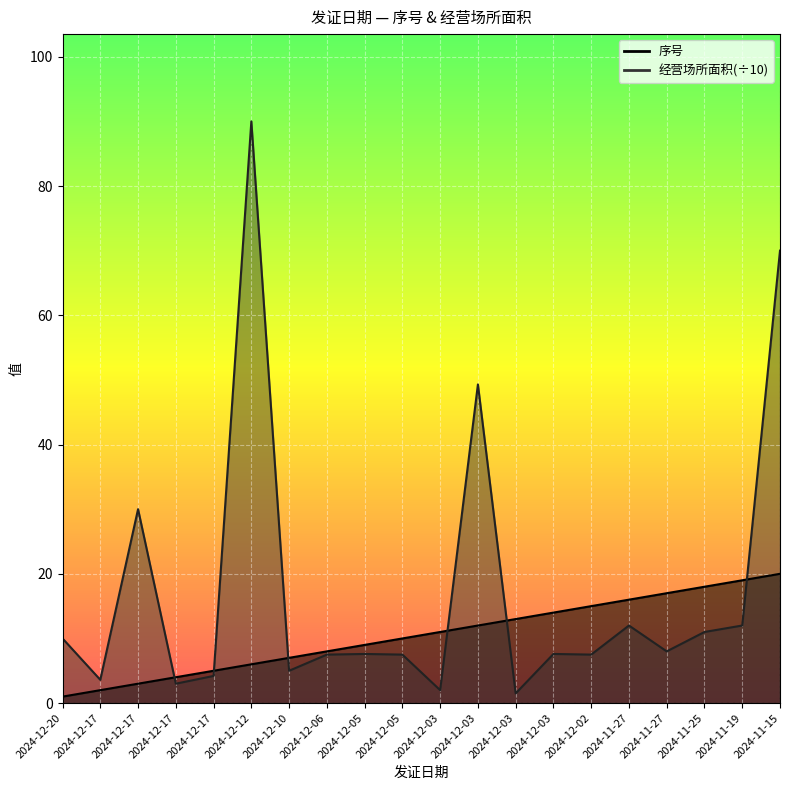

List the labels in order of 经营场所面积 value, largest first.

2024-12-12, 2024-11-15, 2024-12-03, 2024-12-17, 2024-11-27, 2024-11-19, 2024-11-25, 2024-12-20, 2024-11-27, 2024-12-05, 2024-12-03, 2024-12-06, 2024-12-05, 2024-12-02, 2024-12-10, 2024-12-17, 2024-12-17, 2024-12-17, 2024-12-03, 2024-12-03